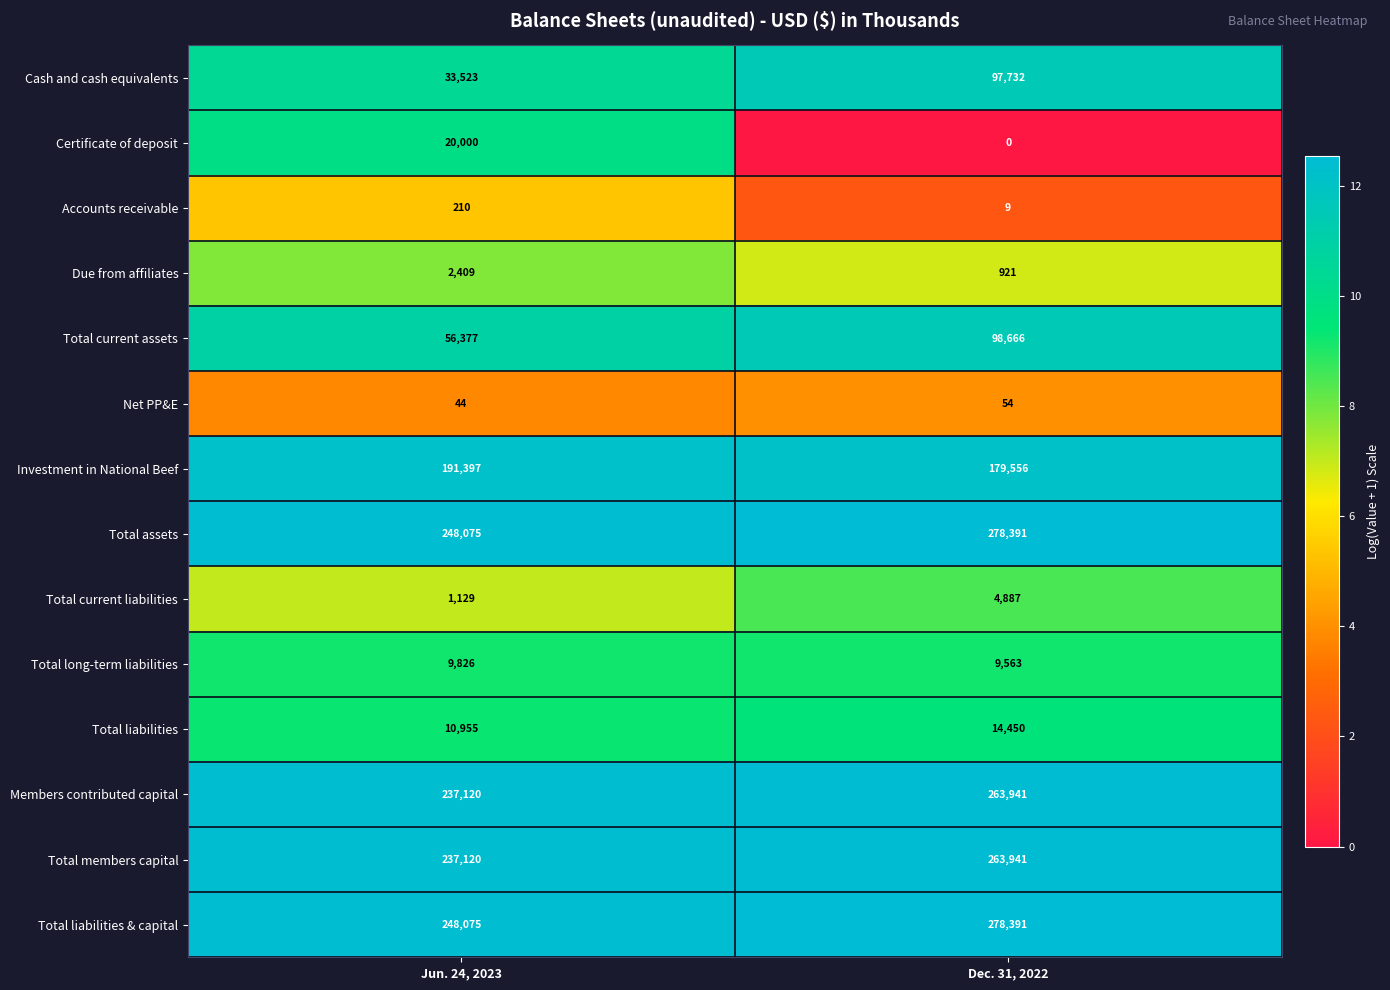

What is the maximum value shown in the chart?

278391